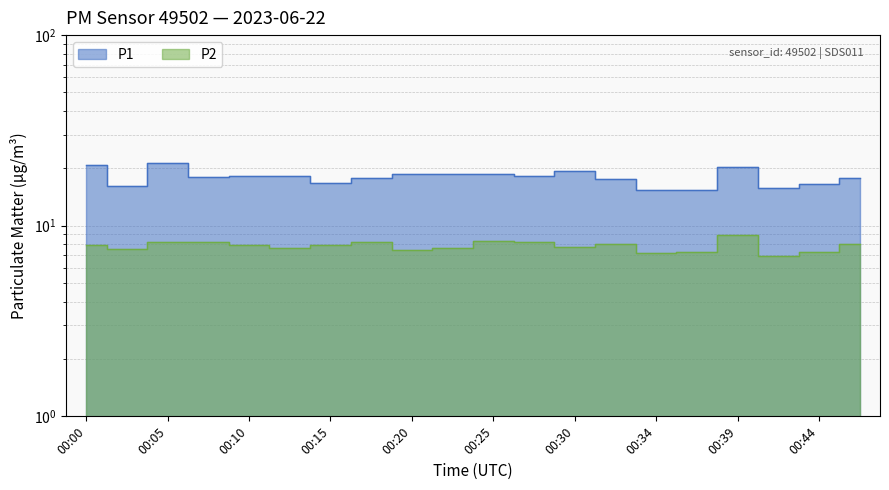

Rank the categories by value from lowest to highest.

00:42, 00:34, 00:37, 00:44, 00:20, 00:03, 00:12, 00:22, 00:30, 00:00, 00:10, 00:15, 00:32, 00:47, 00:05, 00:27, 00:08, 00:17, 00:25, 00:39